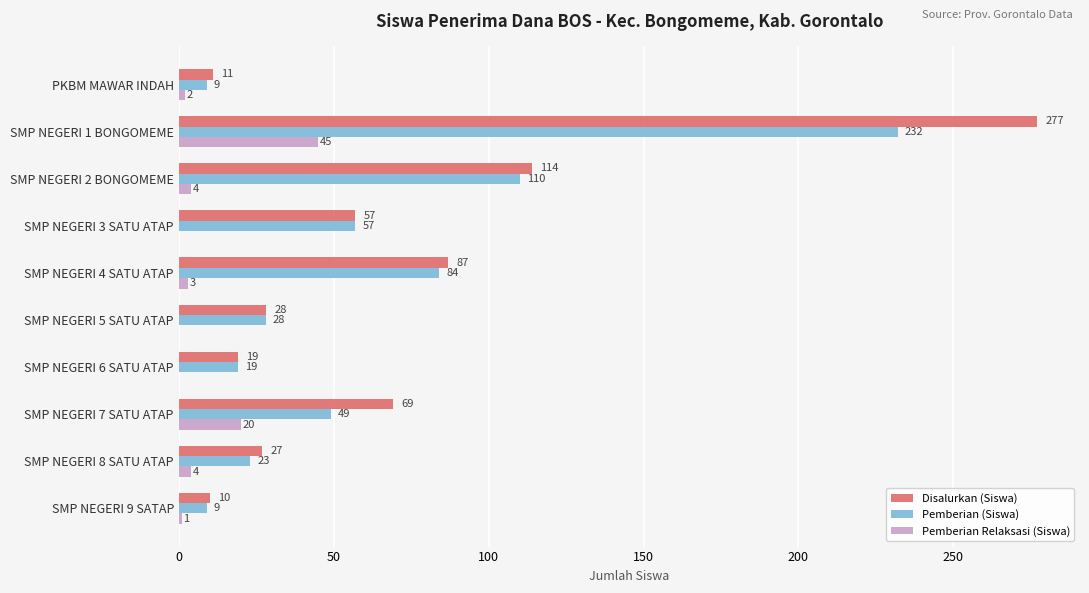

What is the sum of the Pemberian Relaksasi (Siswa) values at SMP NEGERI 3 SATU ATAP and SMP NEGERI 7 SATU ATAP?

20